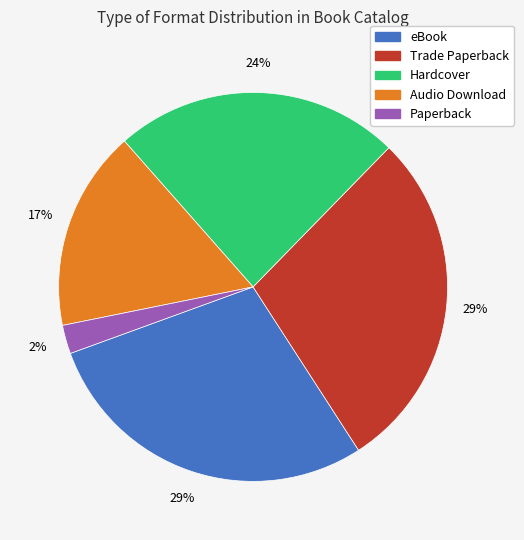

Approximately how many times larger is the value at Audio Download compared to eBook?

0.6